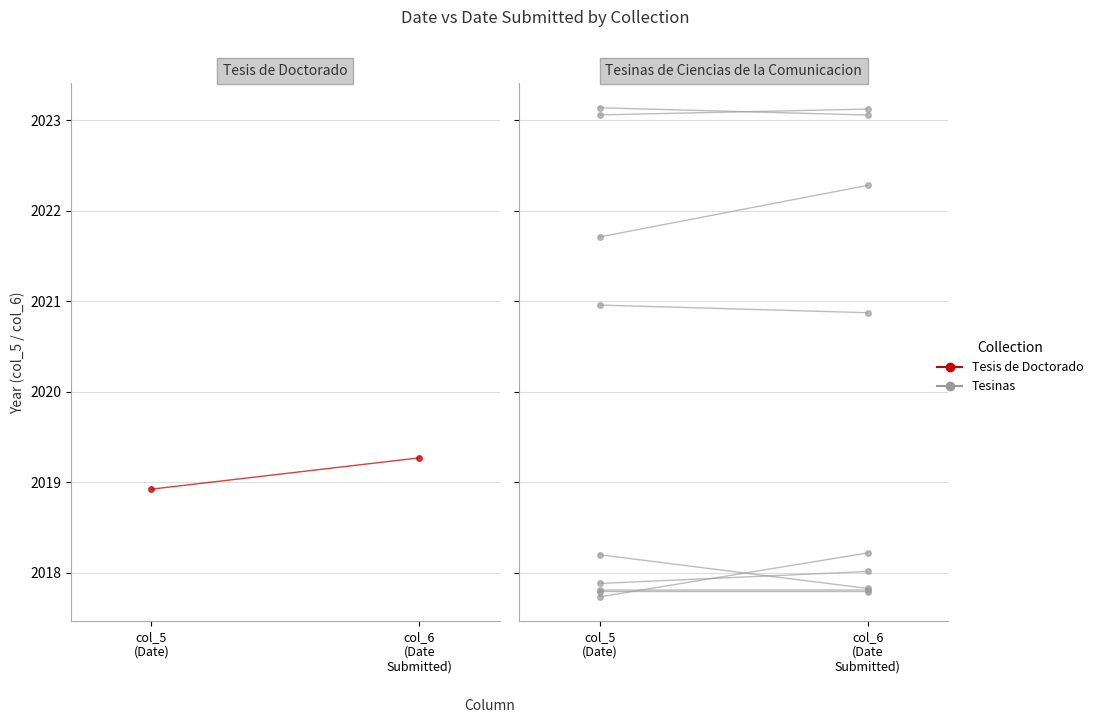

Which has a higher value, col_6
(Date
Submitted) or col_5
(Date)?

col_6
(Date
Submitted)